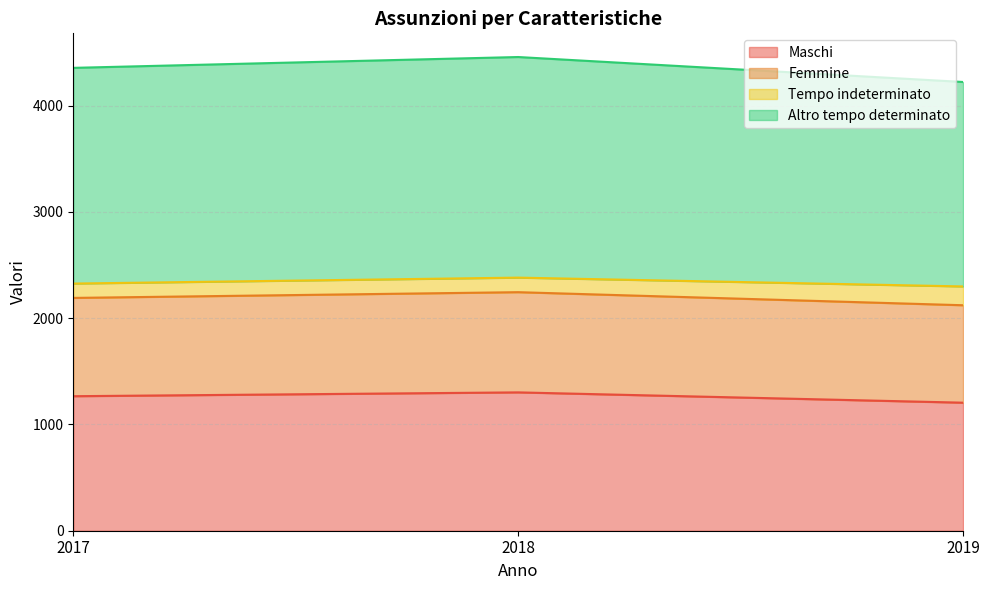

Which category has the lowest value in the Altro tempo determinato series?

2019